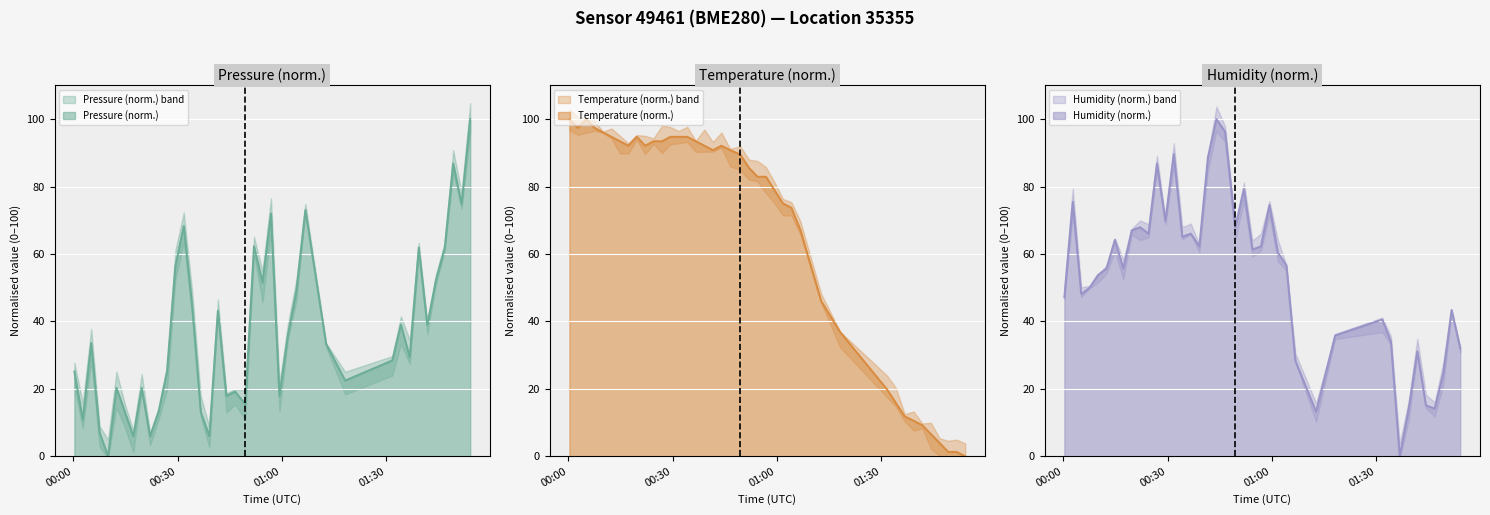

After their last crossing, which series has the higher values: humidity or pressure?

pressure